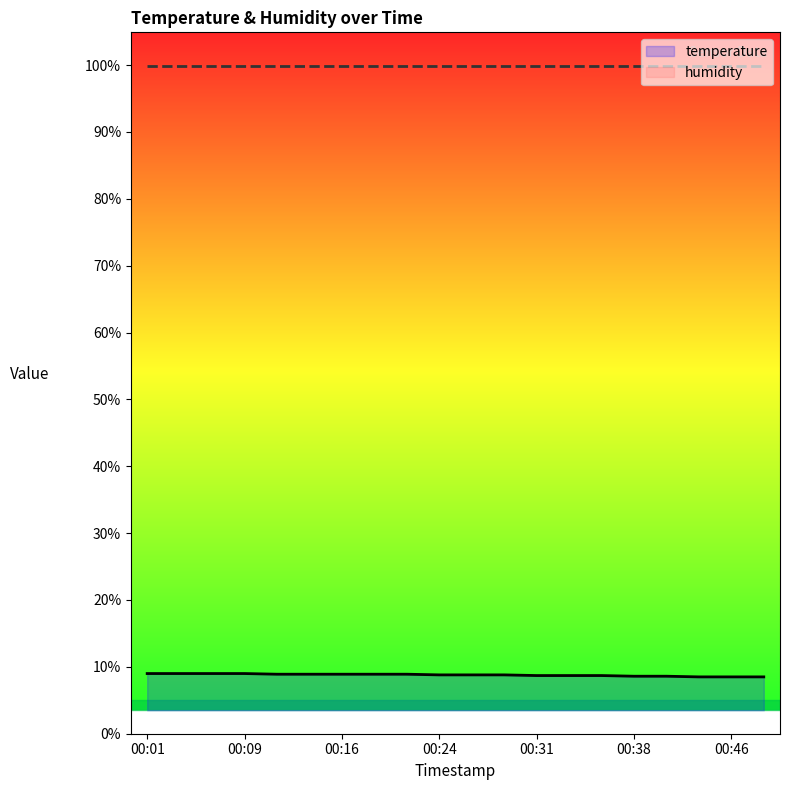

What is the difference between the highest and lowest values at 00:01?

90.9